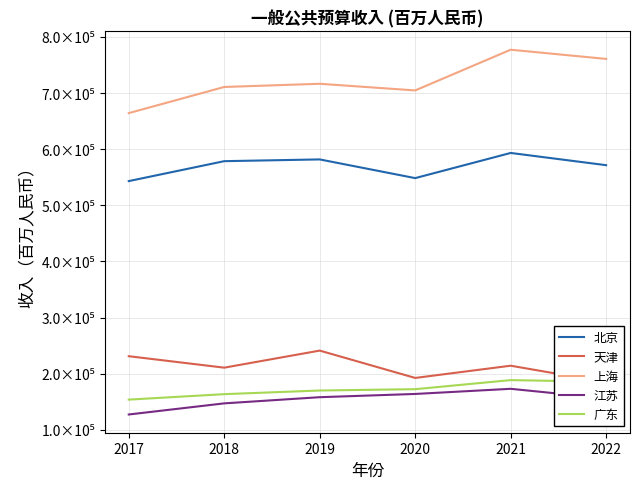

List the labels in order of 广东 value, smallest first.

2017, 2018, 2019, 2020, 2022, 2021